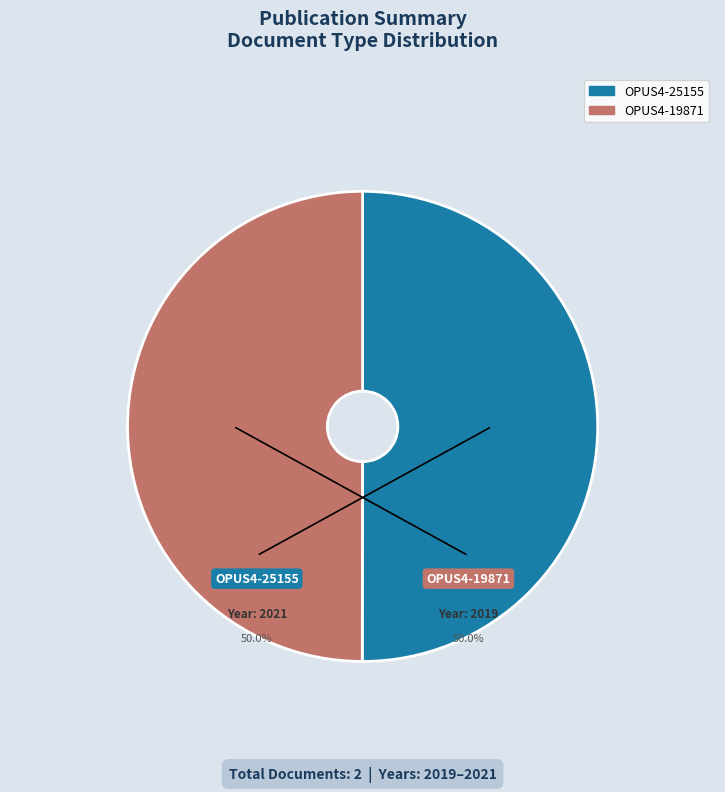

Combined, do OPUS4-19871 and OPUS4-25155 account for over 50%?

Yes